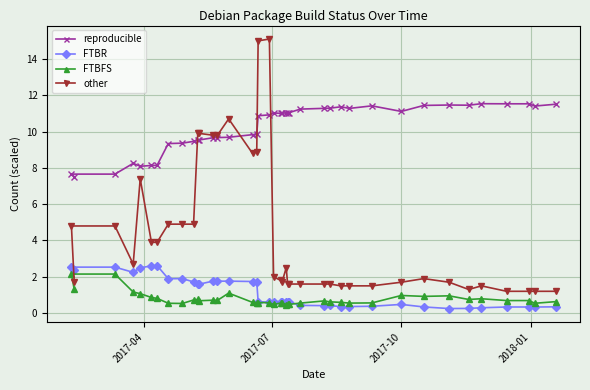

What is the average value of the reproducible series?

10.3